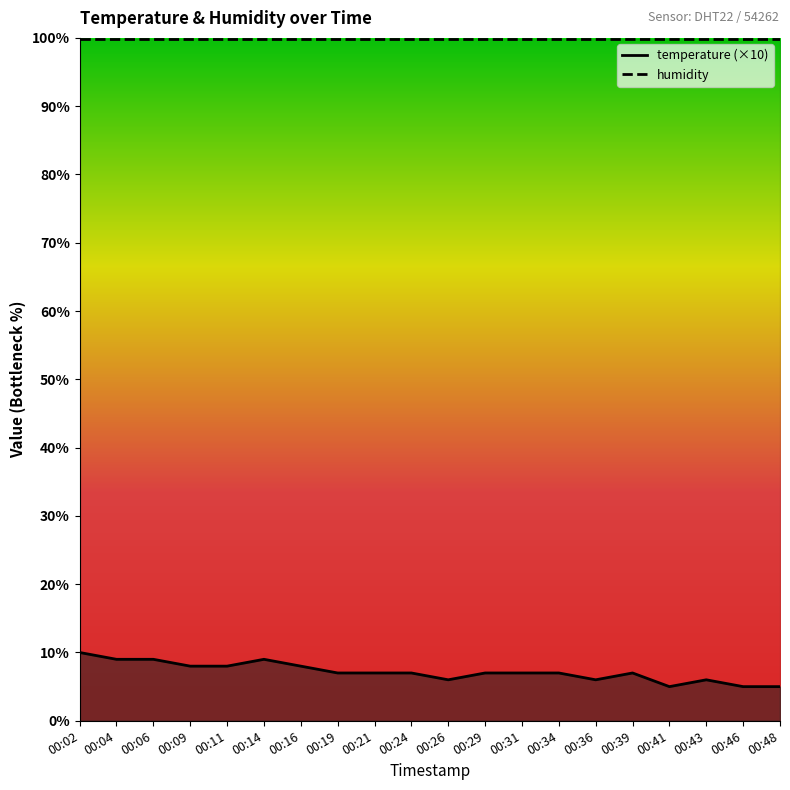

The chart shows a value of 8 at 00:26. True or false?

False